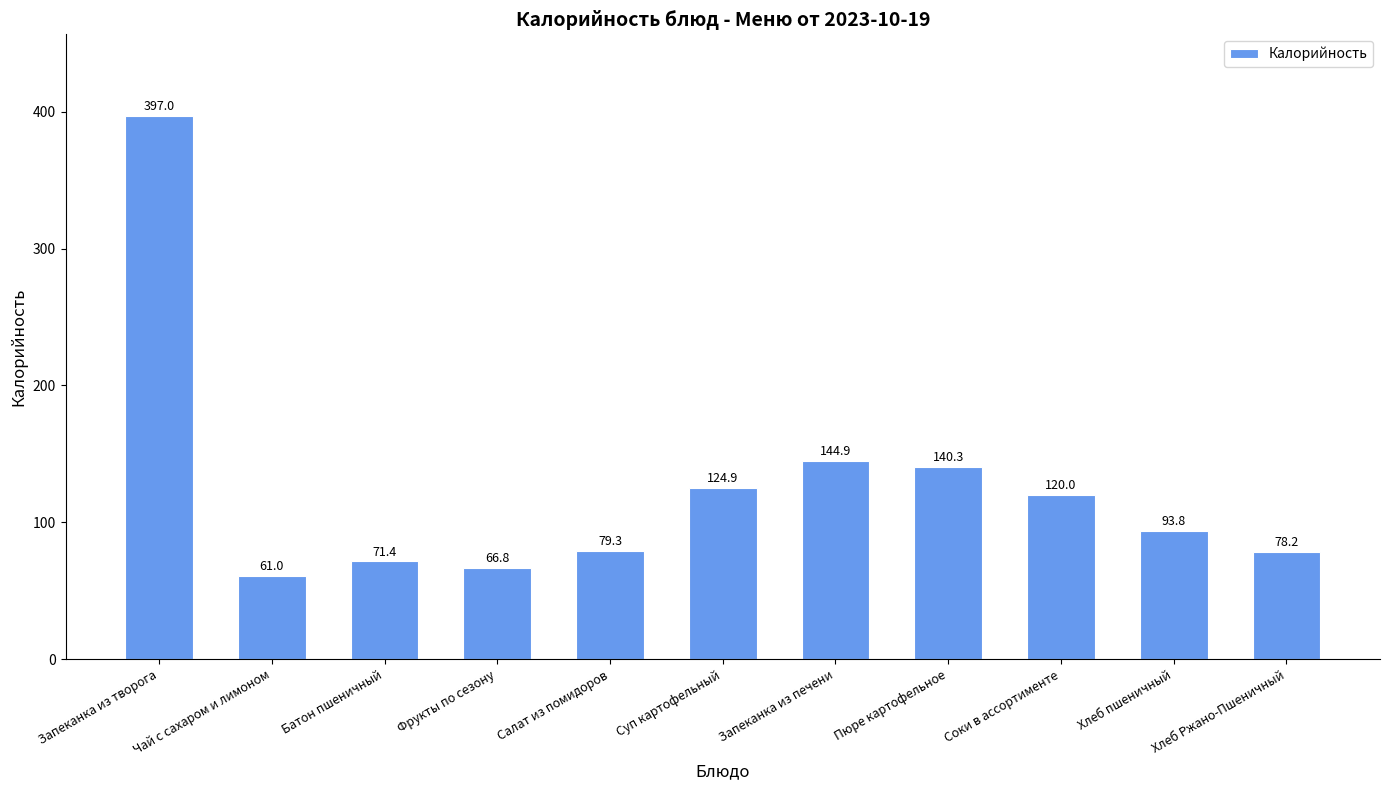

What is the change in value from Чай с сахаром и лимоном to Фрукты по сезону?

+5.8